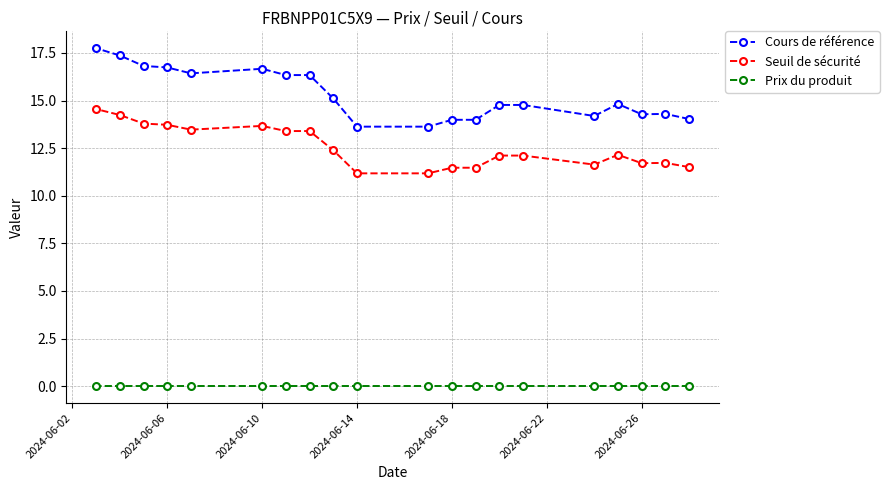

True or false: Cours de référence and Prix du produit intersect in this chart.

False